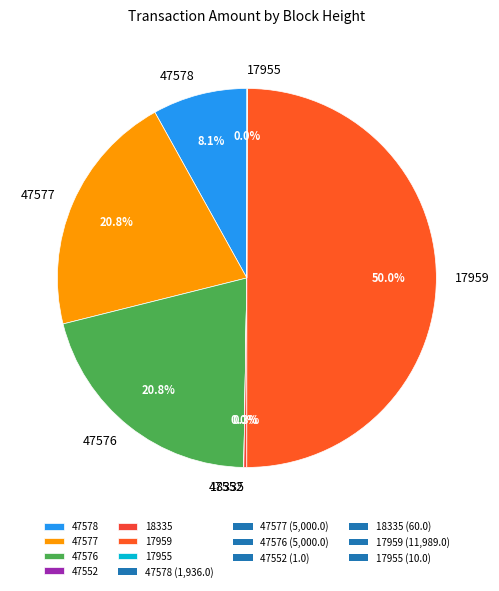

To the nearest percent, what is the average slice percentage?

14%